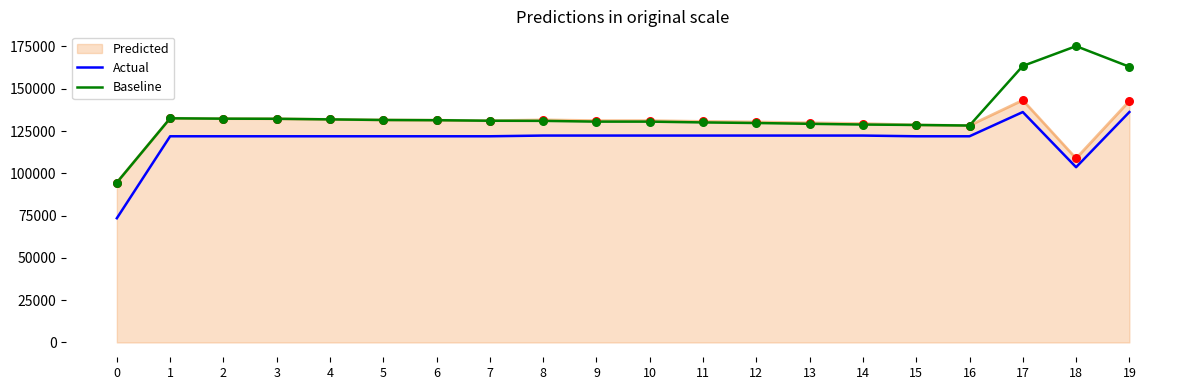

At how many categories does at least one series exceed 138965?

3